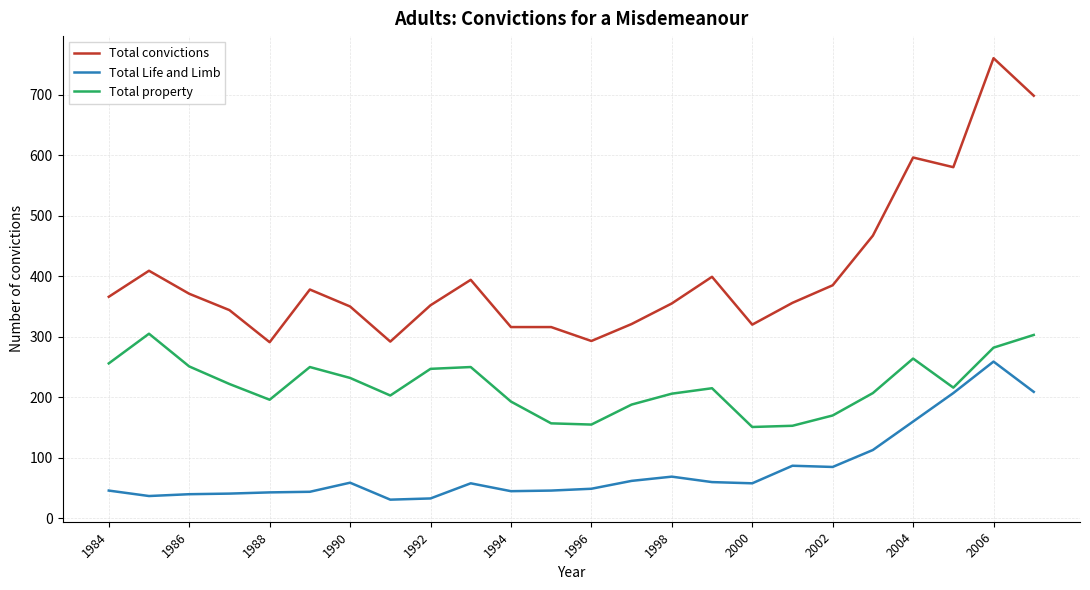

Count the number of data series in this chart.

3